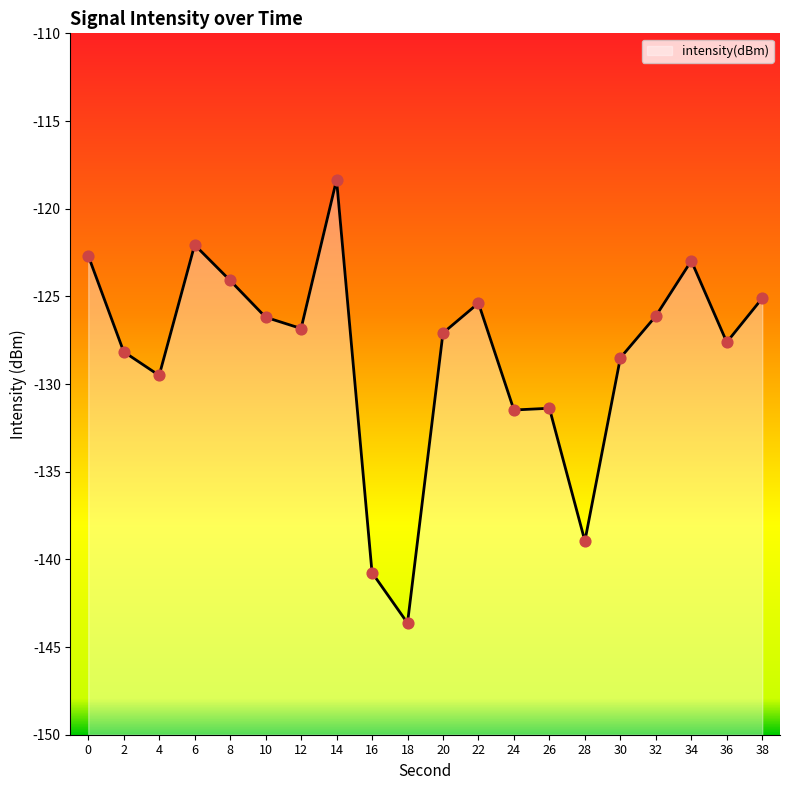

Between 18 and 6, which is larger?

6